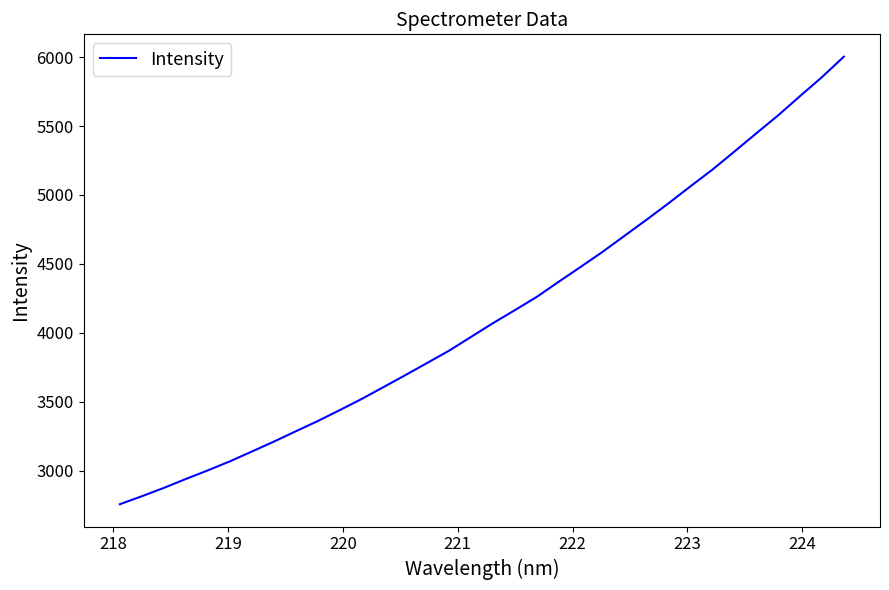

What is the smallest value displayed?

2756.4